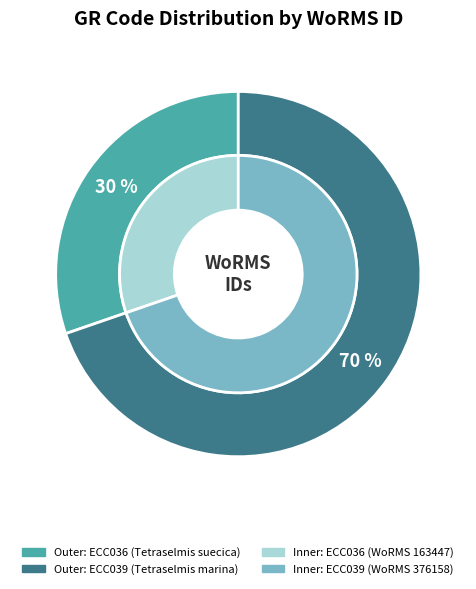

What is the majority slice?

ECC039